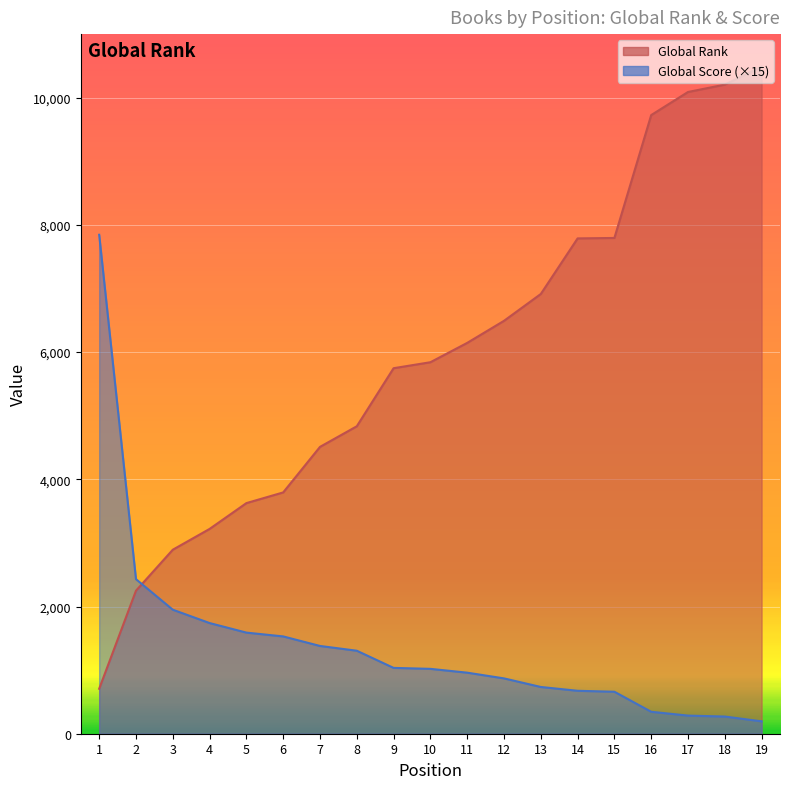

At which category does the chart reach its peak across all series?

19